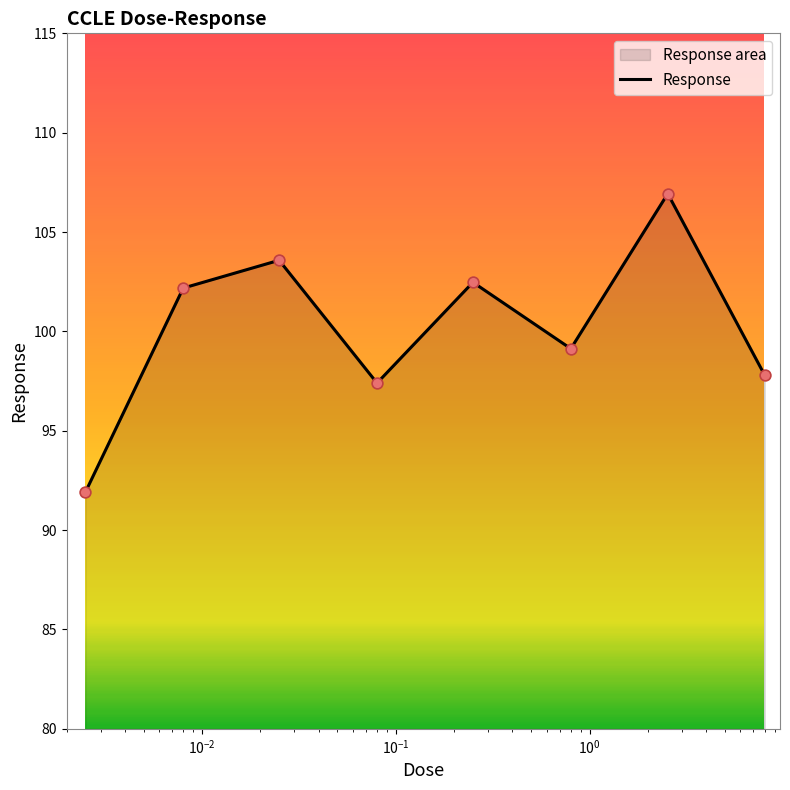

True or false: there are more than 0 points higher than both neighbors.

True